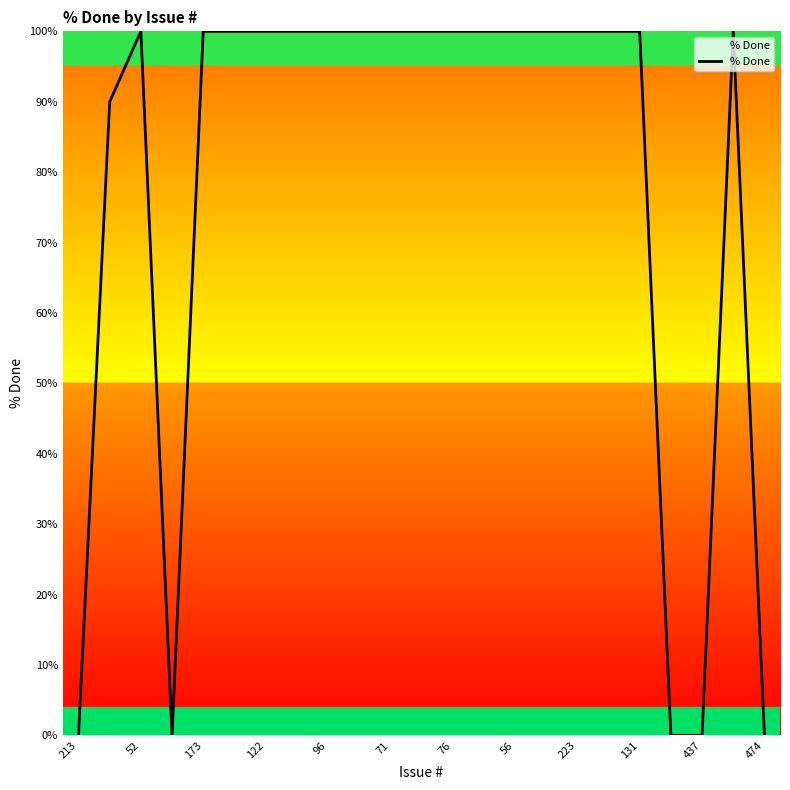

What is the greatest value displayed?

100